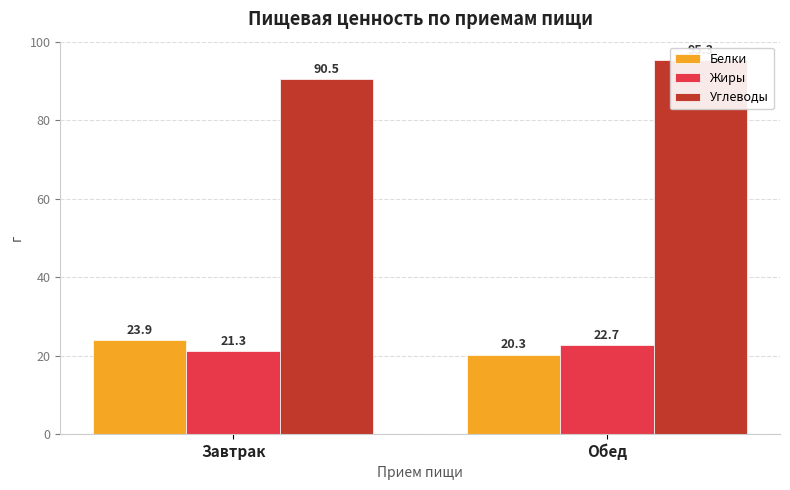

What is the difference between the maximum and minimum values in the Углеводы series?

4.8